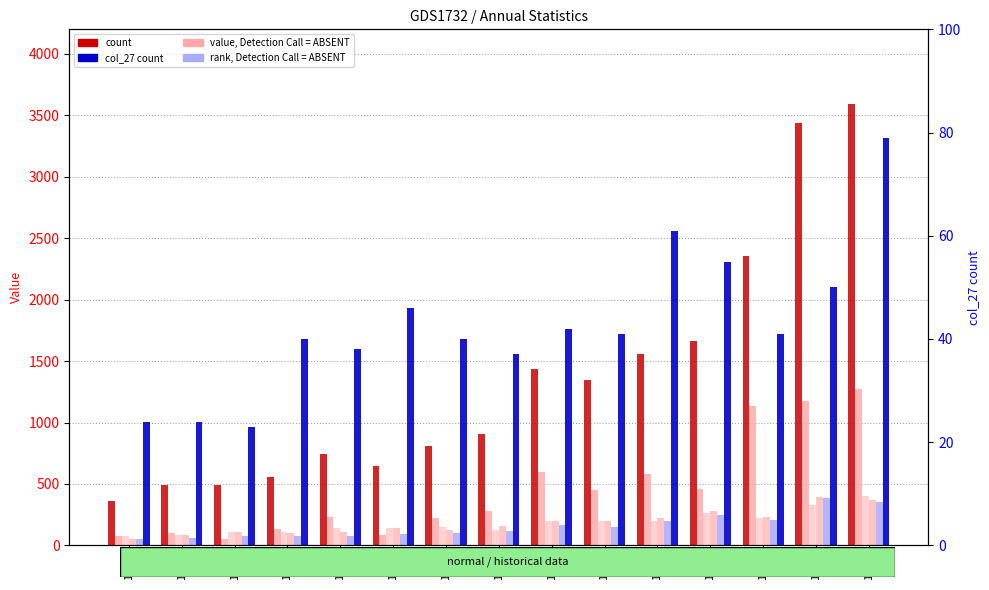

How many bars are there in each group?

6